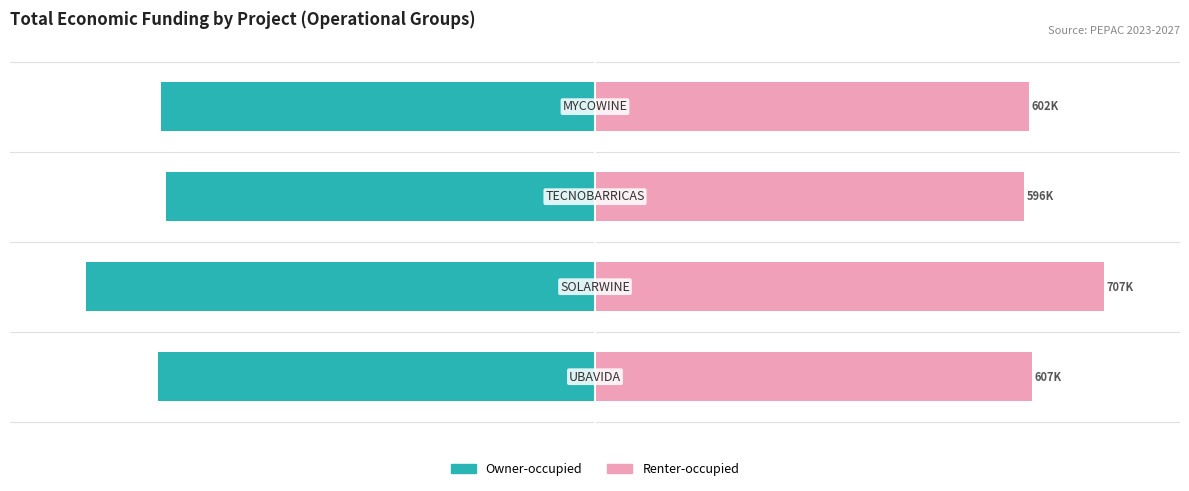

How many groups of bars are there?

4